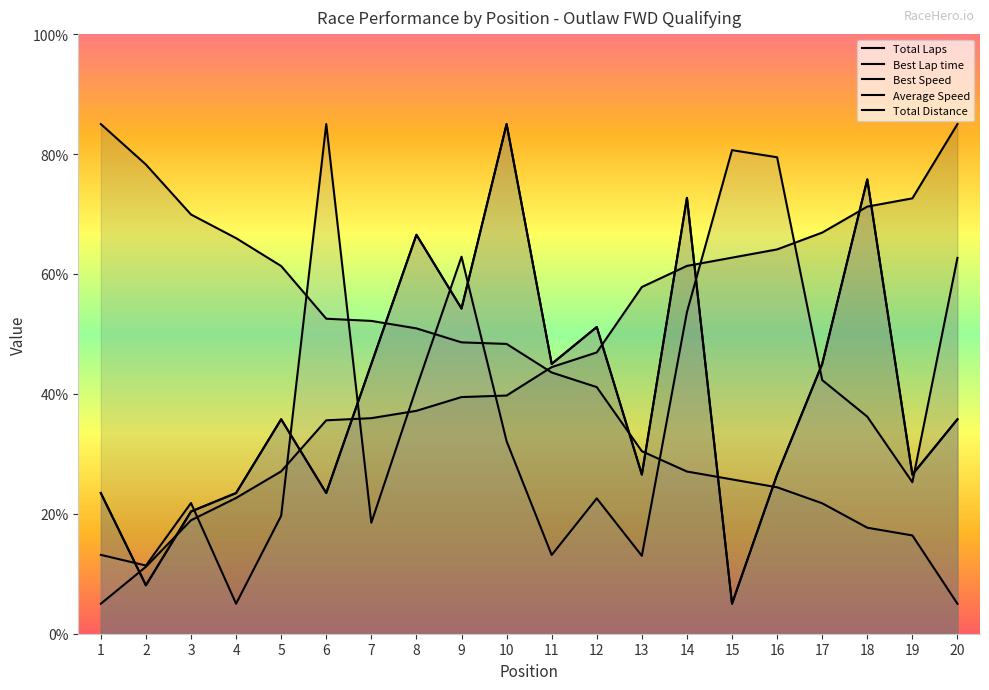

What is the value of the Average Speed point at the 4th from the left?

5.0